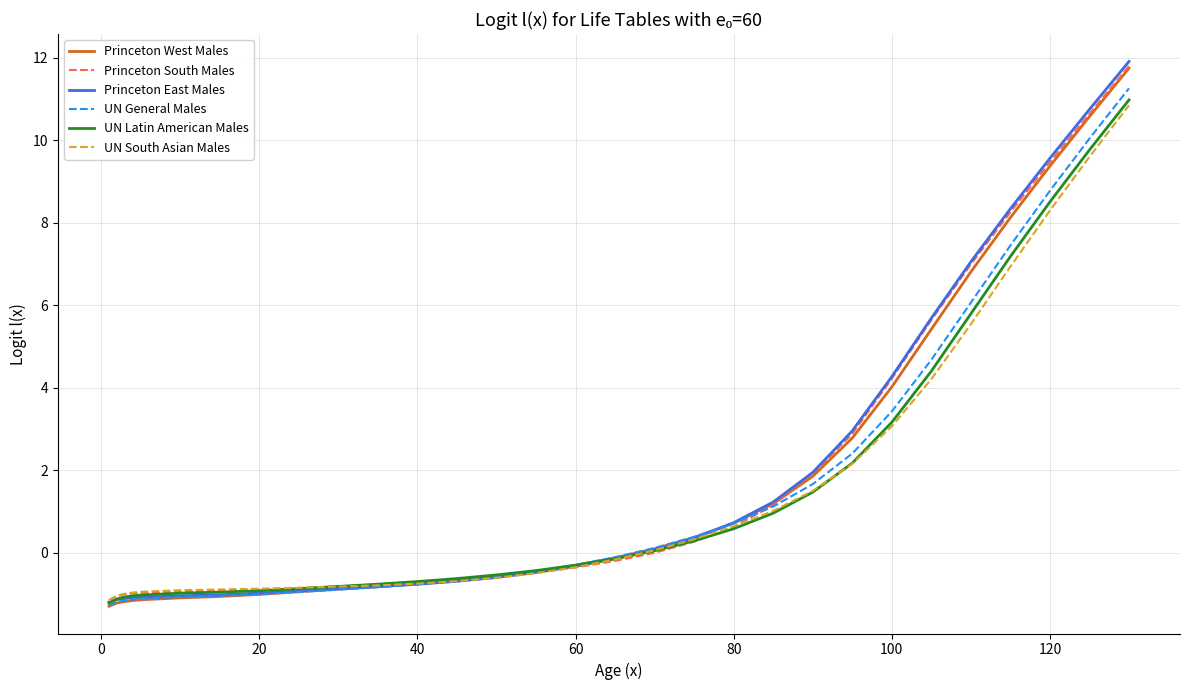

How many distinct data groups are displayed?

6